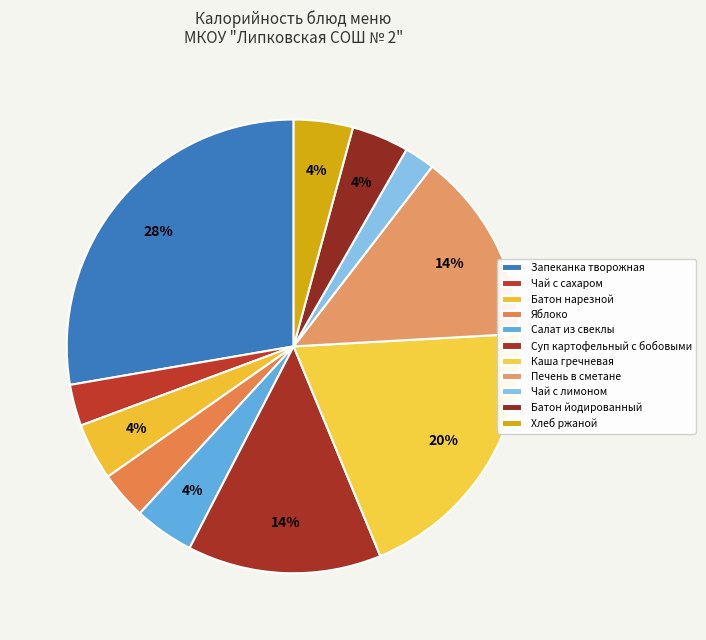

True or false: Чай с сахаром accounts for 3% of the total.

True